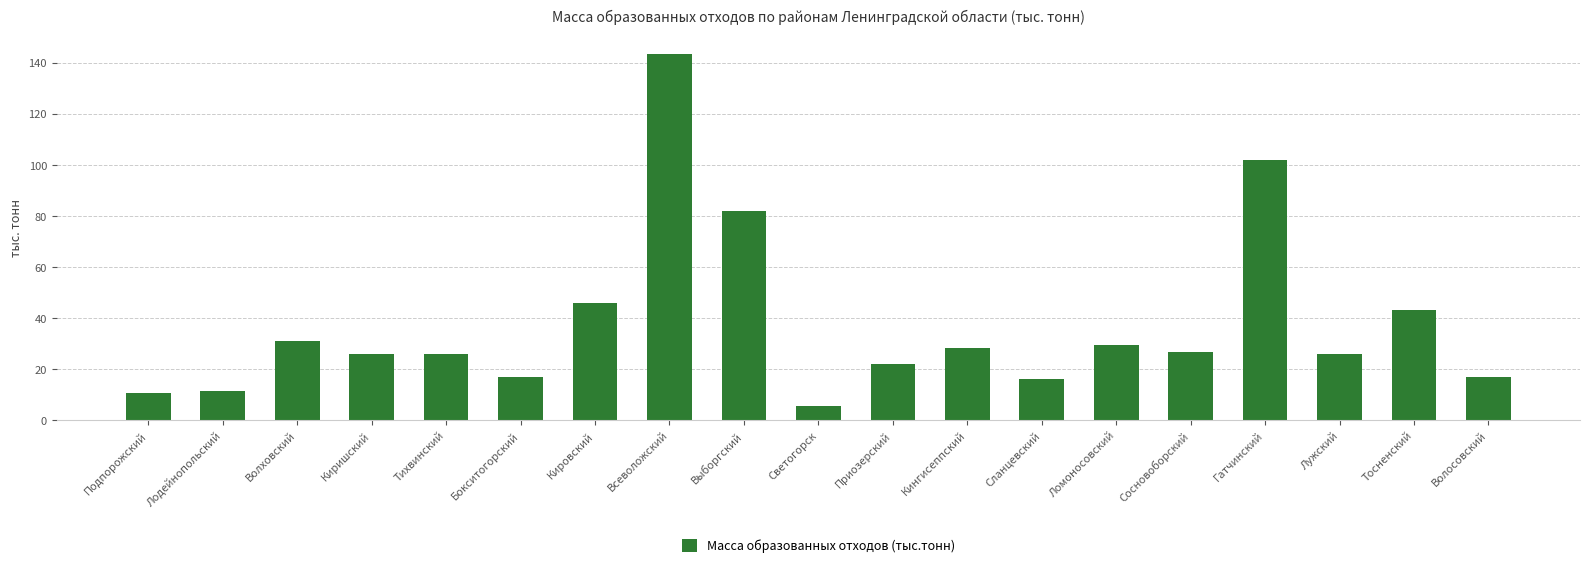

How many bars are there in total?

19